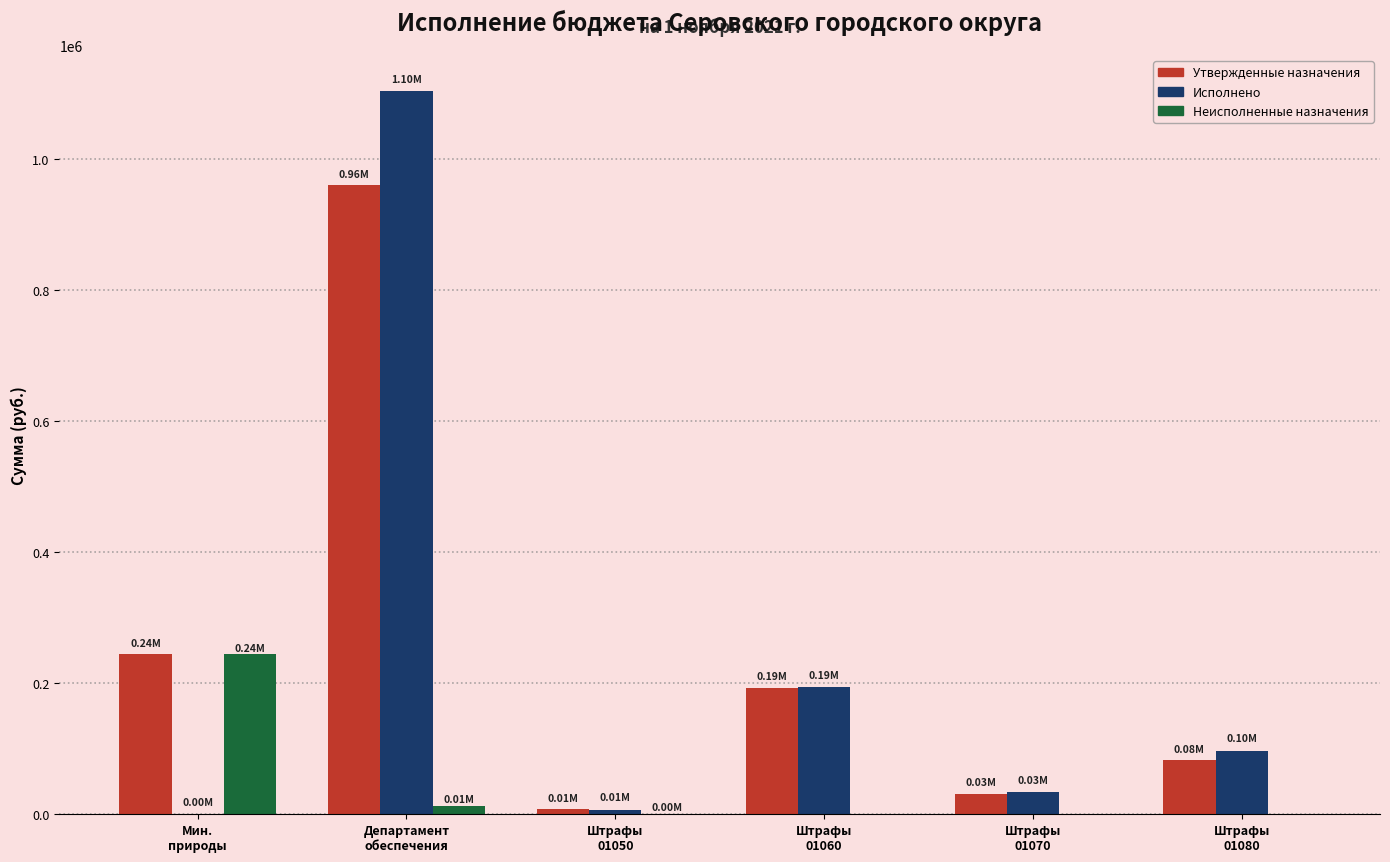

How many distinct data groups are displayed?

3